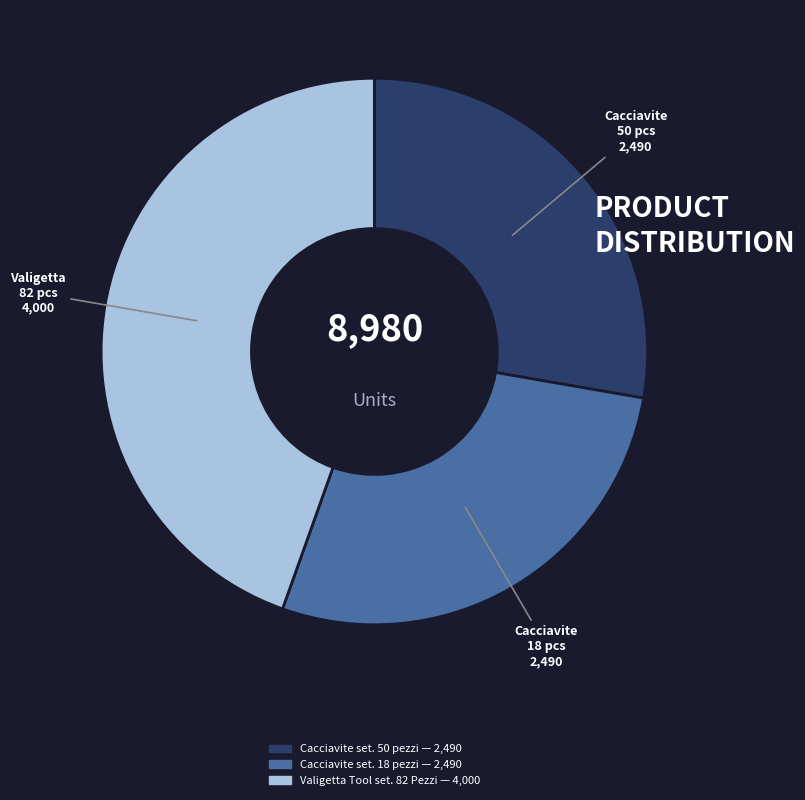

Approximately how many times larger is the value at Cacciavite 18 pcs compared to Cacciavite 50 pcs?

1.0